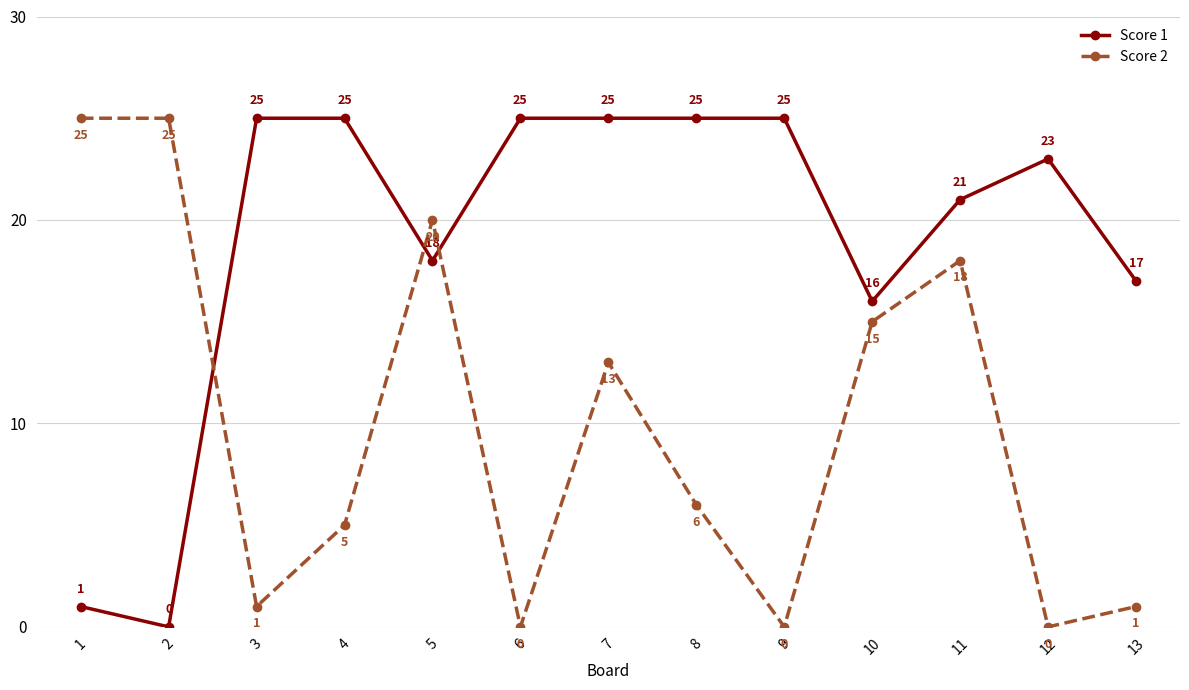

Reading left to right, transcribe all the data shown in this chart.

Score 1: 1	0	25	25	18	25	25	25	25	16	21	23	17
Score 2: 25	25	1	5	20	0	13	6	0	15	18	0	1